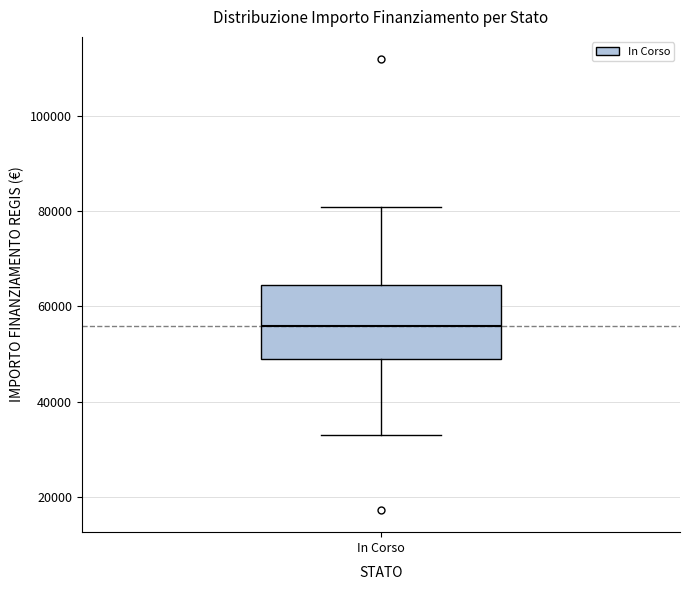

Transcribe this box plot: give where the median line is, the range the box spans, and where the two whiskers end, as read against the y-axis. The values are not printed on the chart, so give them approximately, as read against the axis.

median 56000, box 50000 to 64000, whiskers 32000 to 80000